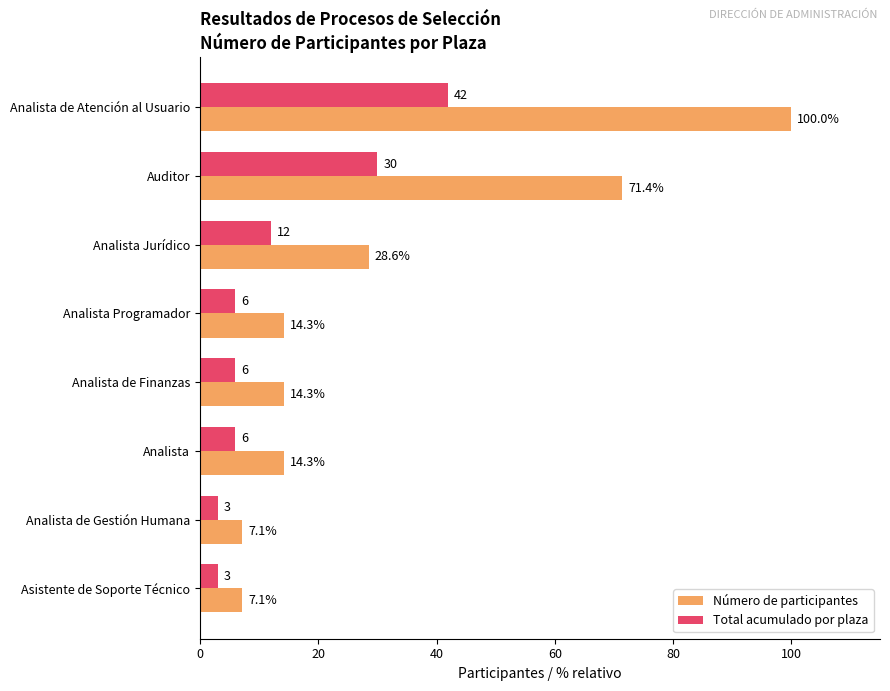

Which series changed the most between Analista Jurídico and Analista?

Número de participantes